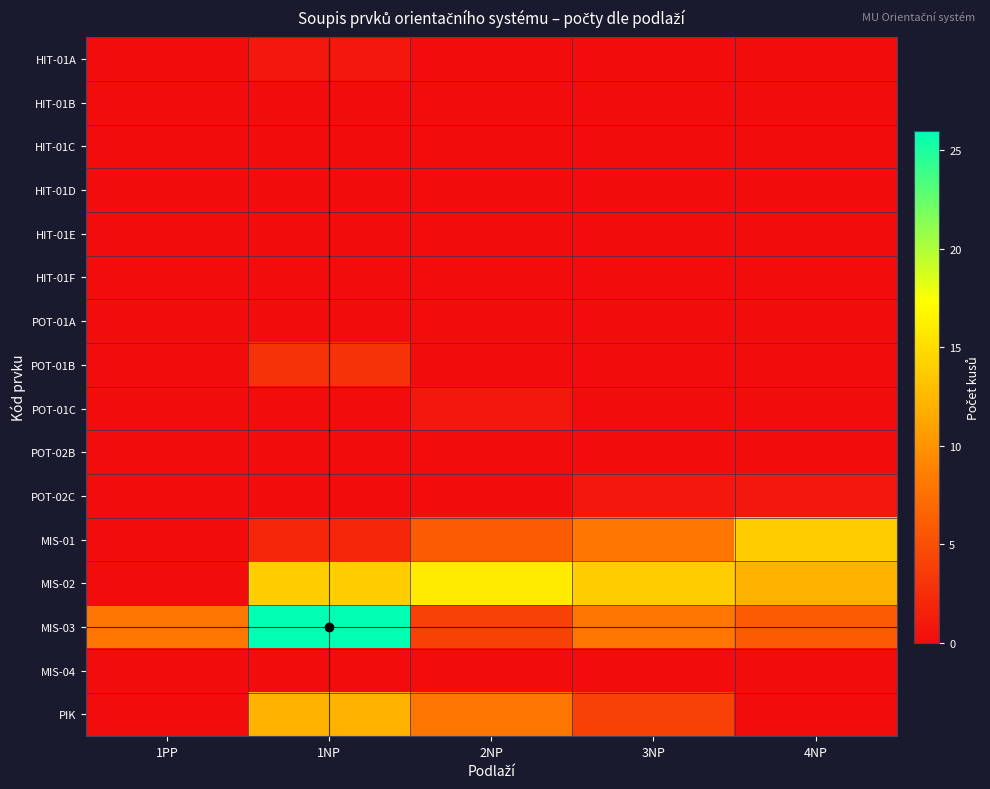

Reading right to left, transcribe all the data shown in this chart.

HIT-01A: 4NP=0	3NP=0	2NP=0	1NP=1	1PP=0
HIT-01B: 4NP=0	3NP=0	2NP=0	1NP=0	1PP=0
HIT-01C: 4NP=0	3NP=0	2NP=0	1NP=0	1PP=0
HIT-01D: 4NP=0	3NP=0	2NP=0	1NP=0	1PP=0
HIT-01E: 4NP=0	3NP=0	2NP=0	1NP=0	1PP=0
HIT-01F: 4NP=0	3NP=0	2NP=0	1NP=0	1PP=0
POT-01A: 4NP=0	3NP=0	2NP=0	1NP=0	1PP=0
POT-01B: 4NP=0	3NP=0	2NP=0	1NP=3	1PP=0
POT-01C: 4NP=0	3NP=0	2NP=1	1NP=0	1PP=0
POT-02B: 4NP=0	3NP=0	2NP=0	1NP=0	1PP=0
POT-02C: 4NP=1	3NP=1	2NP=0	1NP=0	1PP=0
MIS-01: 4NP=14	3NP=8	2NP=6	1NP=2	1PP=0
MIS-02: 4NP=12	3NP=14	2NP=16	1NP=14	1PP=0
MIS-03: 4NP=6	3NP=8	2NP=4	1NP=26	1PP=8
MIS-04: 4NP=0	3NP=0	2NP=0	1NP=0	1PP=0
PIK: 4NP=0	3NP=4	2NP=8	1NP=12	1PP=0